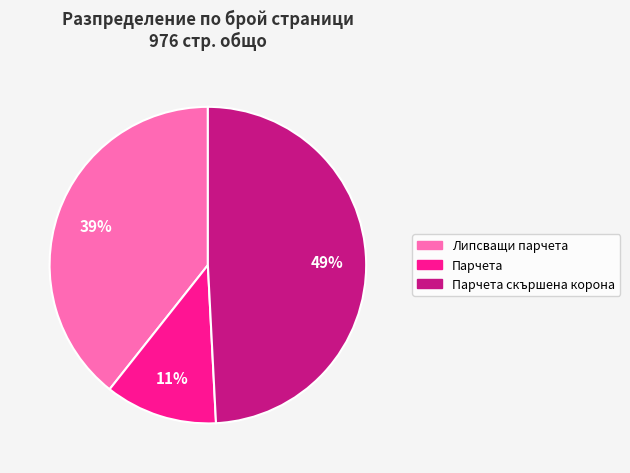

Rank the categories by value from highest to lowest.

Парчета скършена корона, Липсващи парчета, Парчета